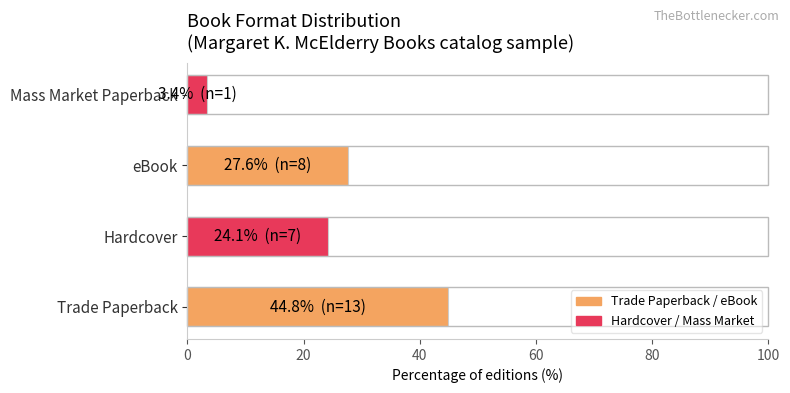

What is the difference between the second highest and second lowest values?

3.4